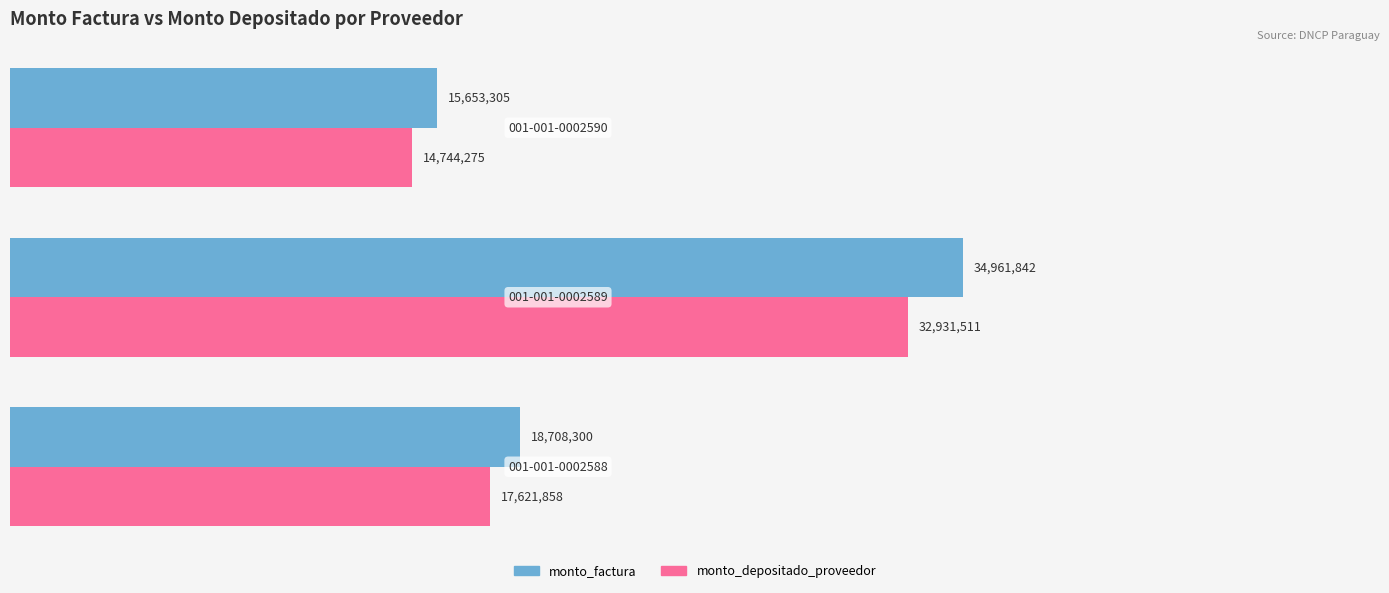

What is the maximum value for monto_depositado_proveedor?

32931511